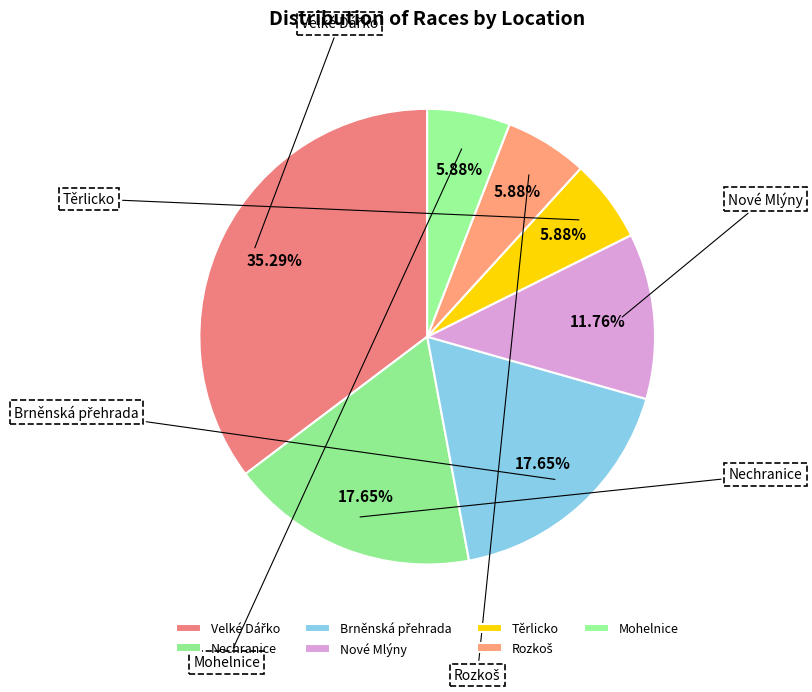

Is there a majority slice in this chart?

No